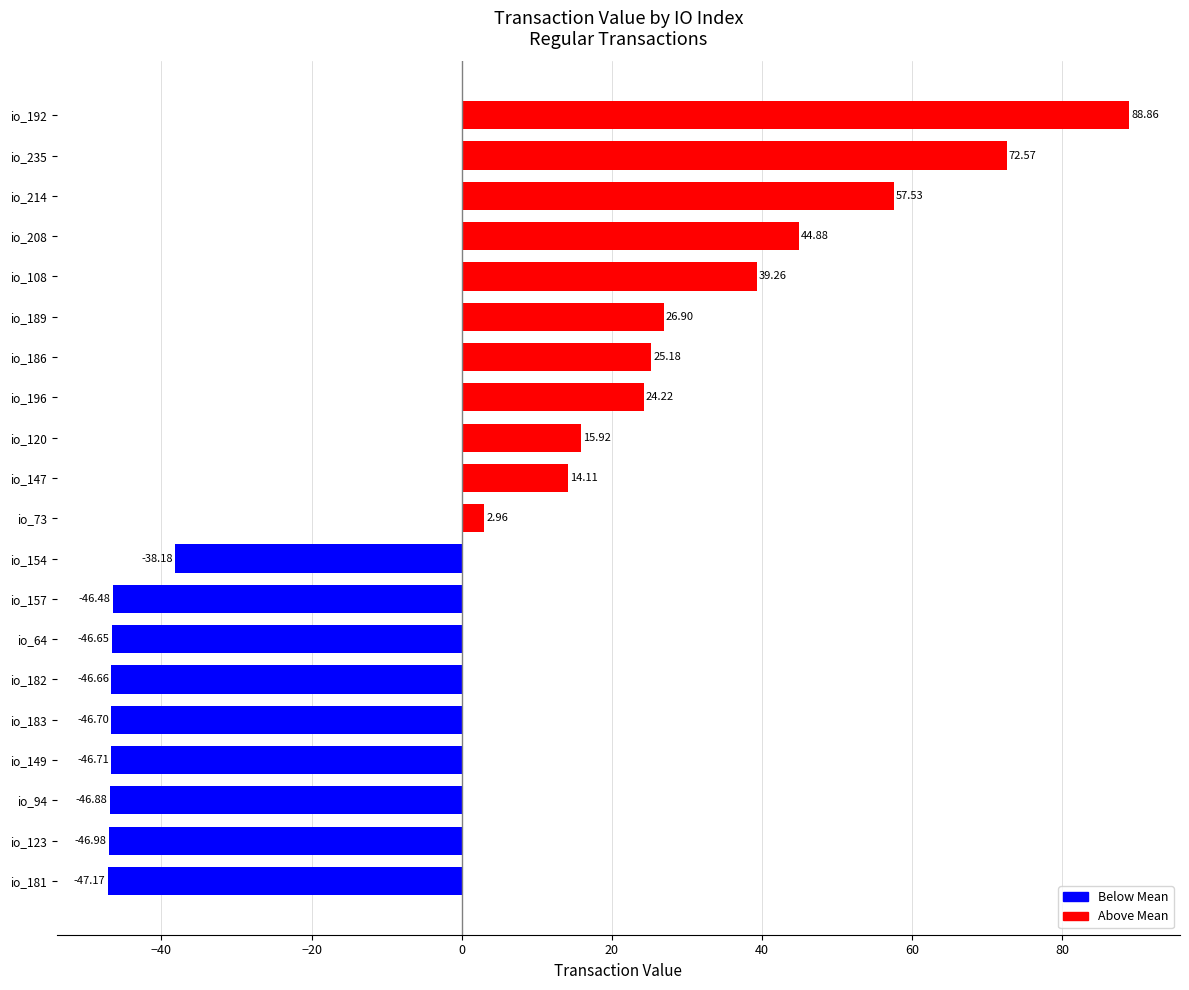

What is the sum of the values at io_183 and io_147?

-32.6